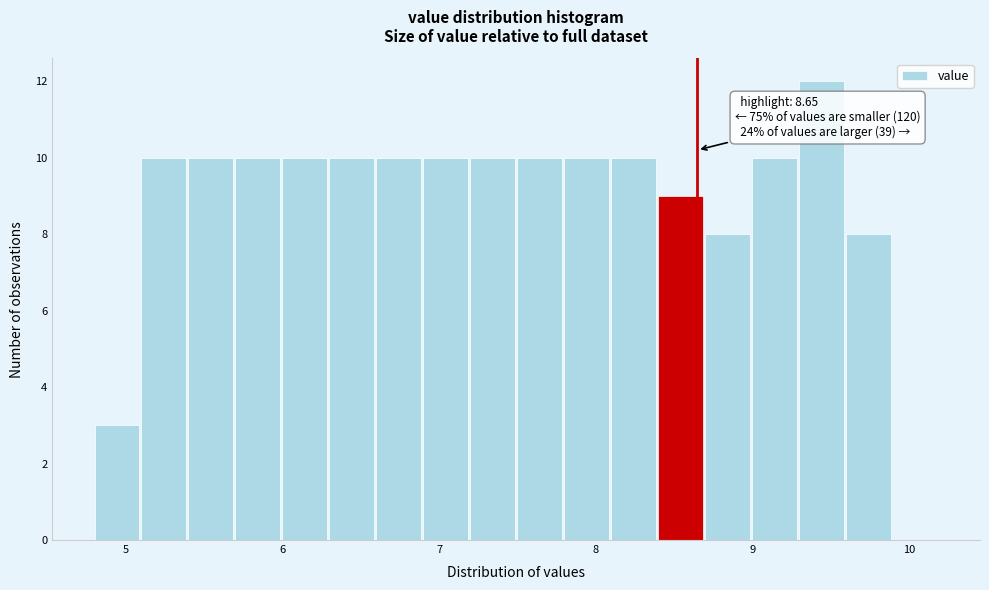

Around what value on the x-axis is the tallest bar? Give the approximate position of its centre, as read against the axis.

9.4